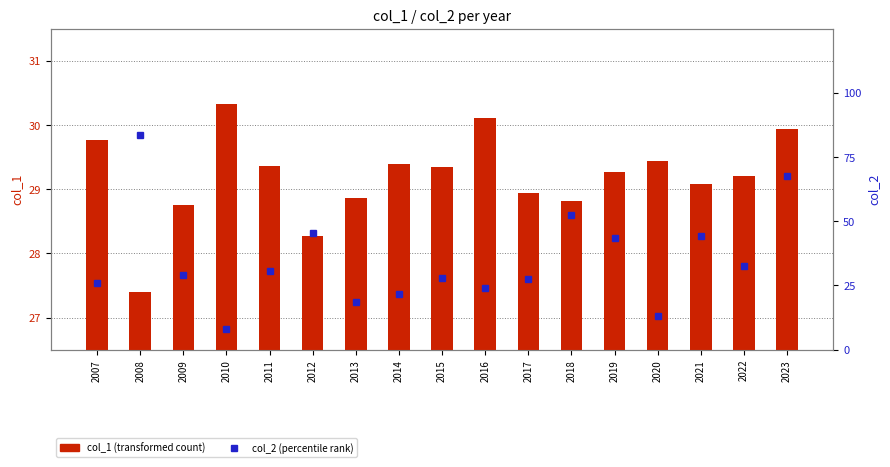

What is the difference between the highest and lowest values at 2008?

27.3